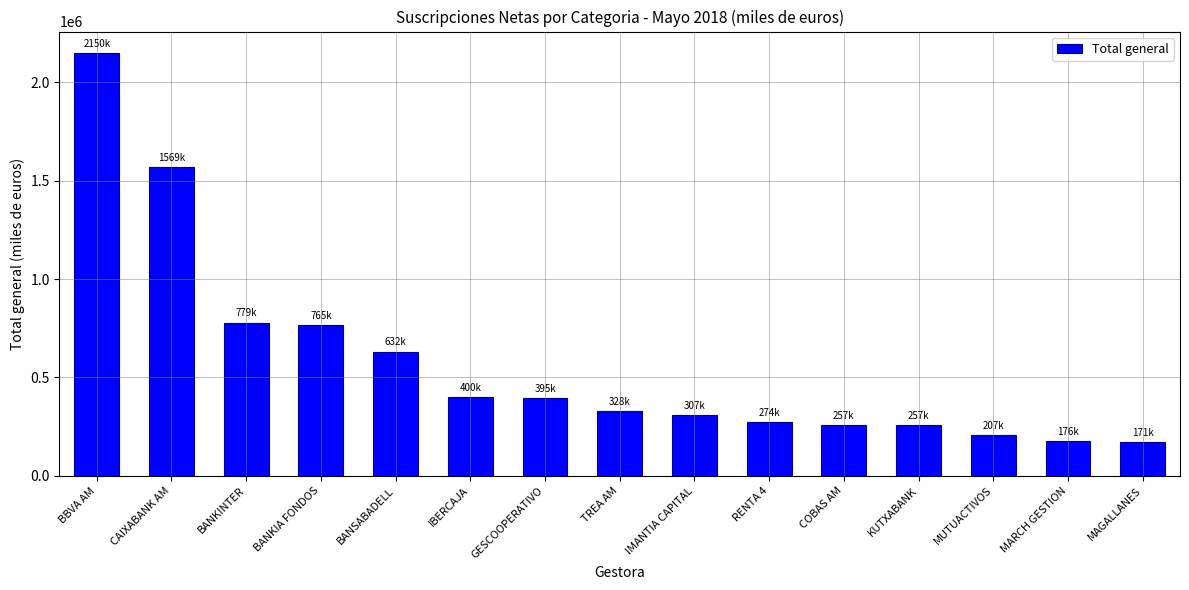

How many bars are there in total?

15